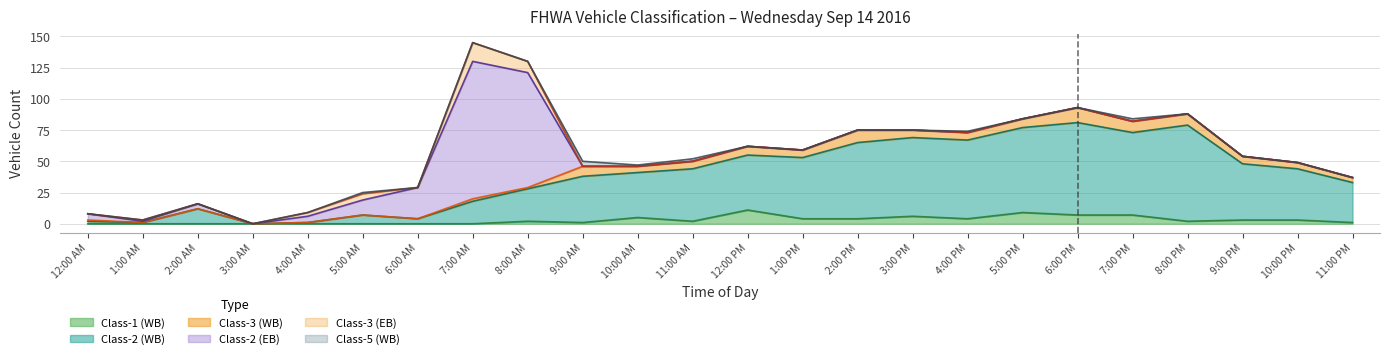

The Class-3 (EB) series shows -5 at 12:00 AM. True or false?

False